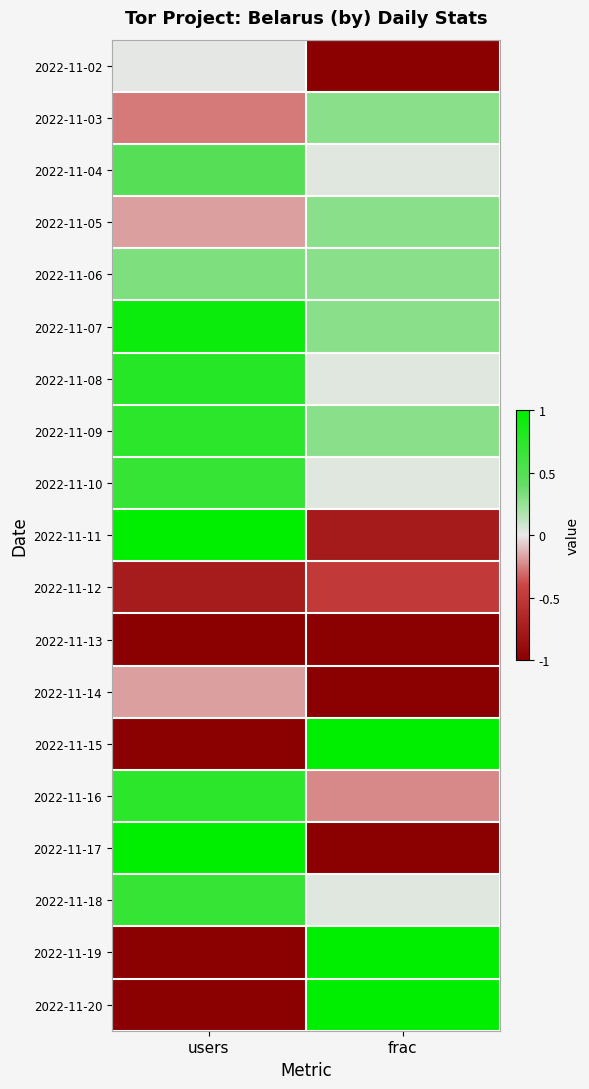

Which has a higher value, frac or users?

users